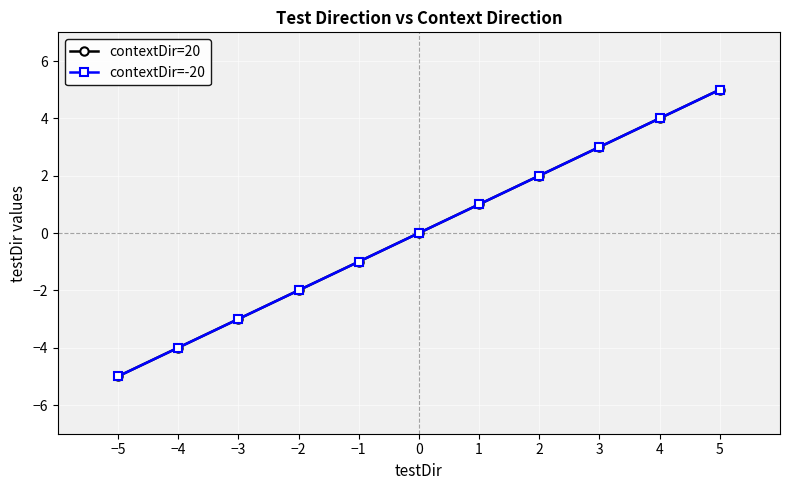

How many lines are shown in the chart?

2